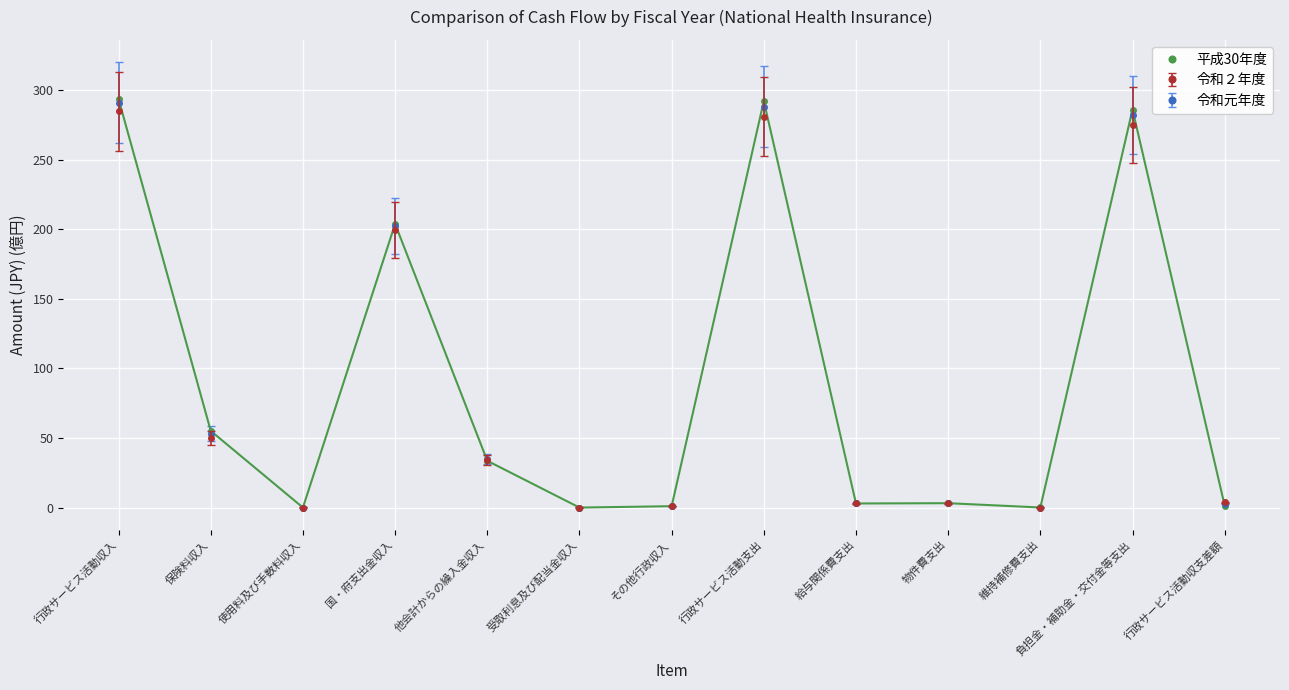

How many categories are shown in the chart?

13